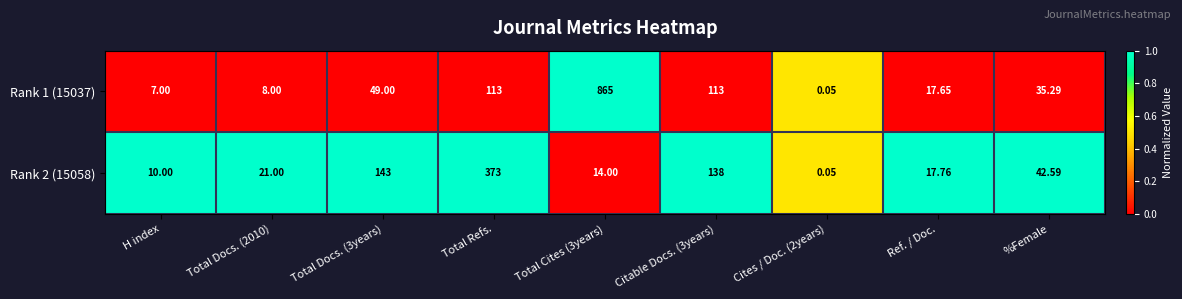

How many values in the Rank 2 (15058) series are below 21?

4